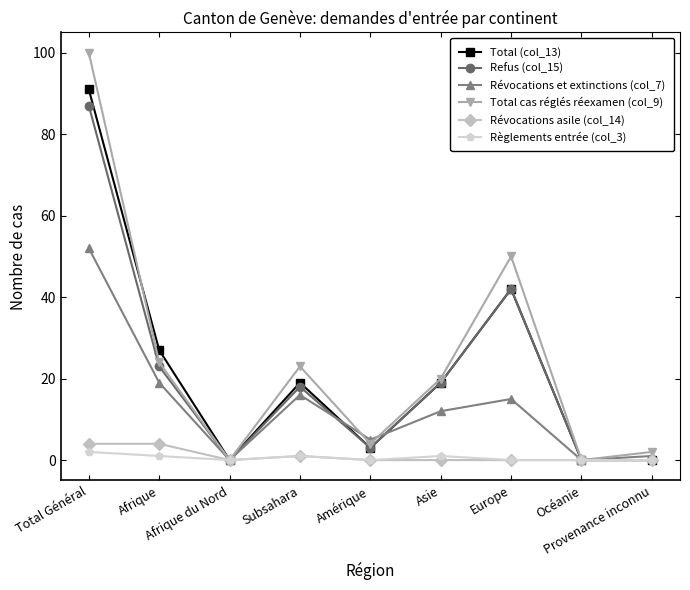

Where is the first local maximum for Révocations et extinctions (col_7)?

Subsahara